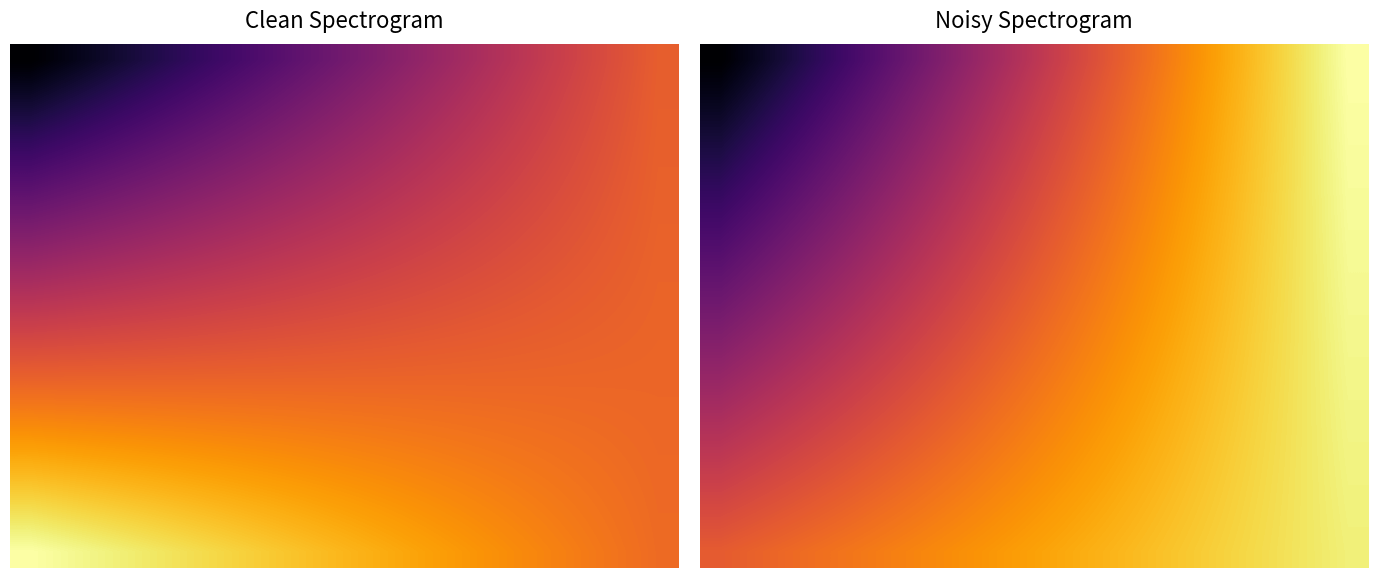

What is the minimum value shown in the chart?

5.2